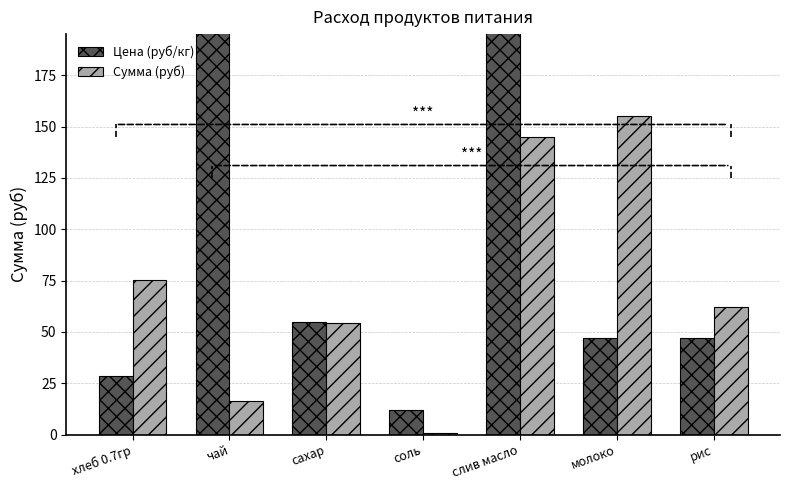

Rank the series at соль from lowest to highest value.

Сумма (руб), Цена (руб/кг)